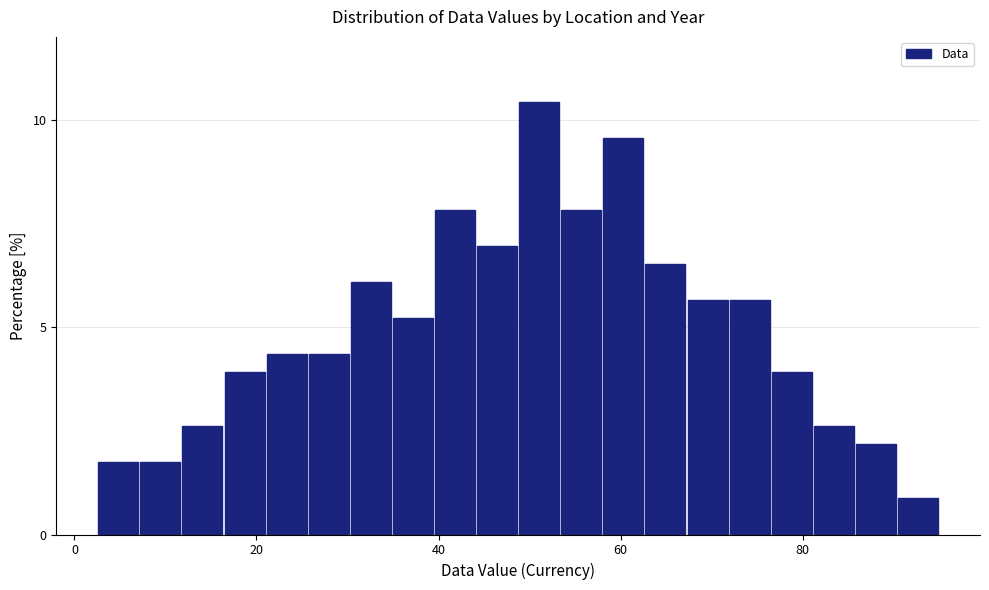

Around what value on the x-axis is the tallest bar? Give the approximate position of its centre, as read against the axis.

52